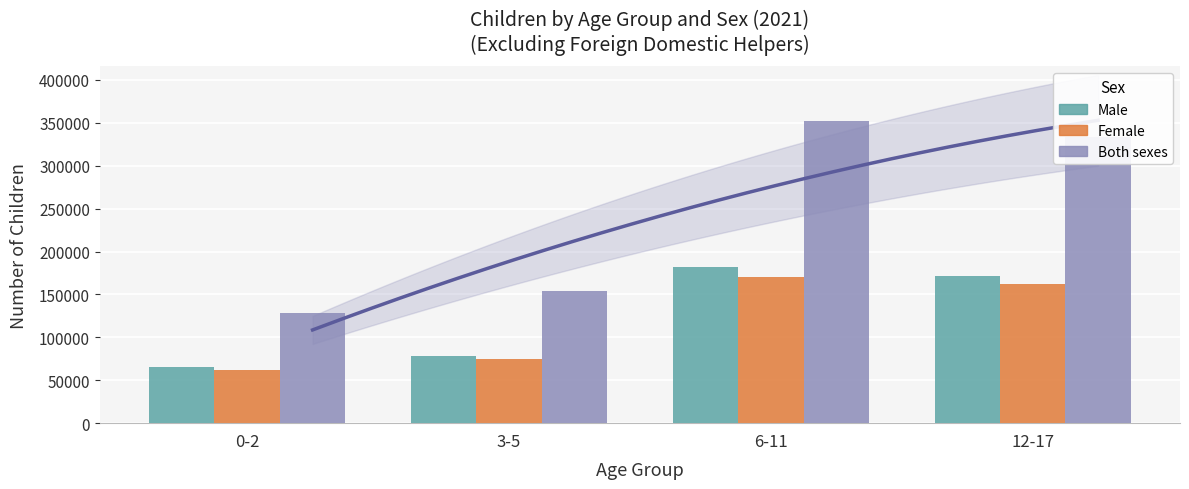

At how many categories does at least one series exceed 207181?

2